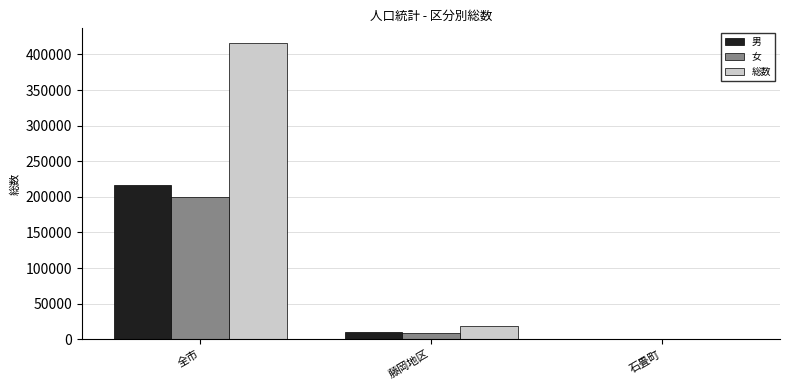

Which category has the highest value in the 女 series?

全市